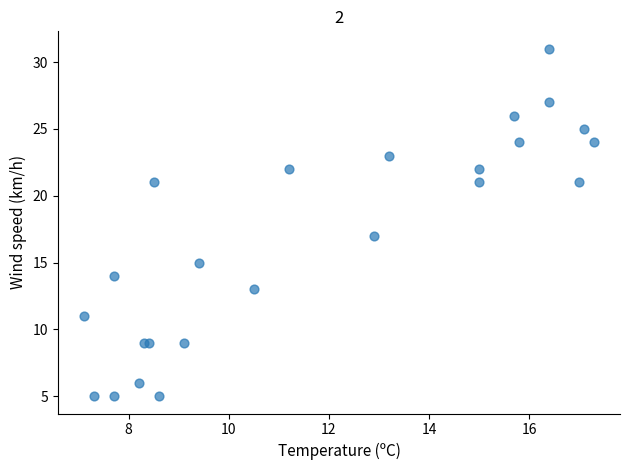

What Y value in the scatter plot is closest to 18?

17